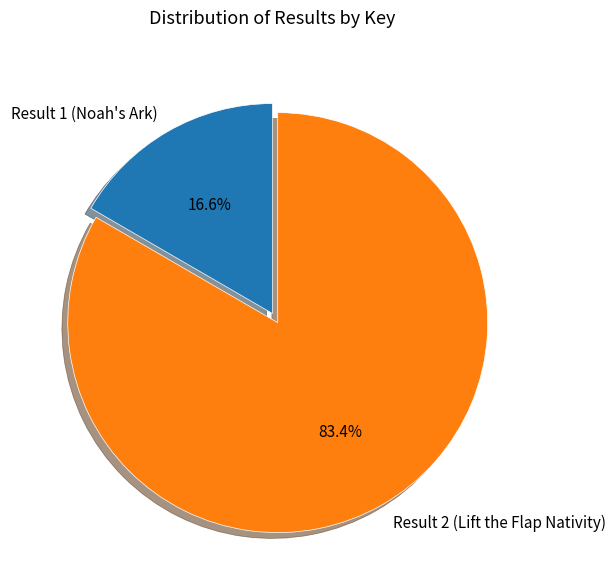

Which category accounts for the majority?

Result 2 (Lift the Flap Nativity)